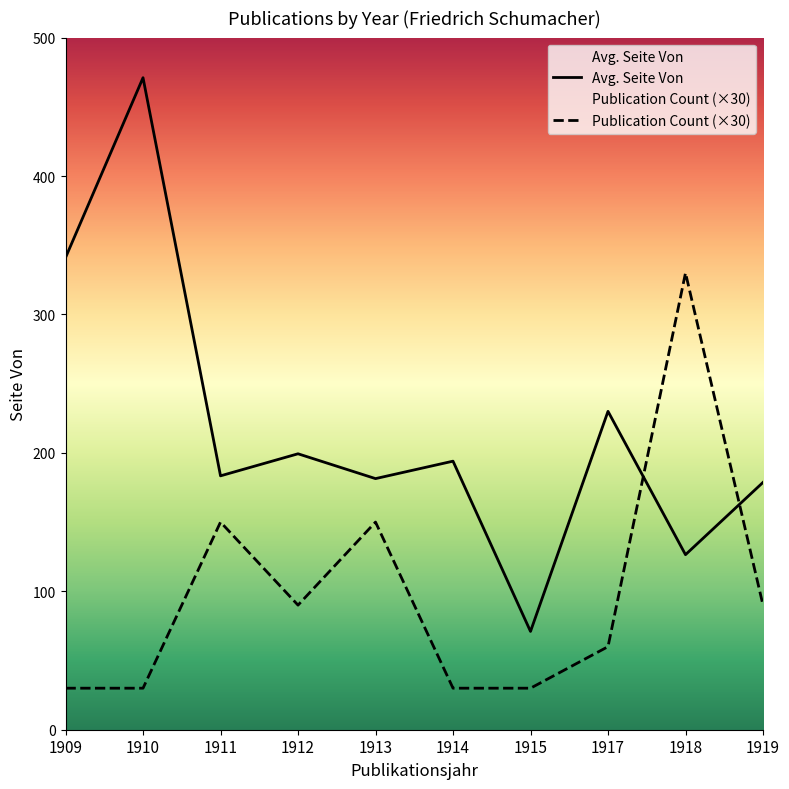

How many times do Publication Count (×30) and Avg. Seite Von cross each other?

2